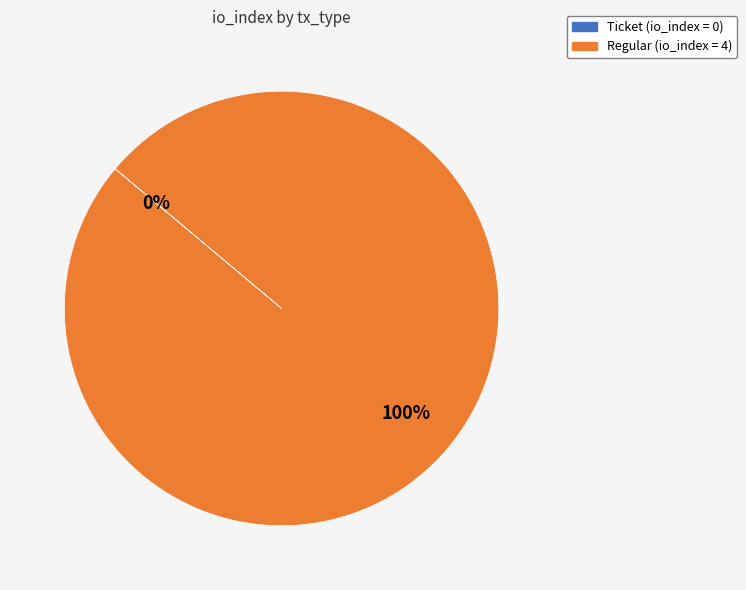

Is the sum of Ticket and Regular greater than half?

Yes